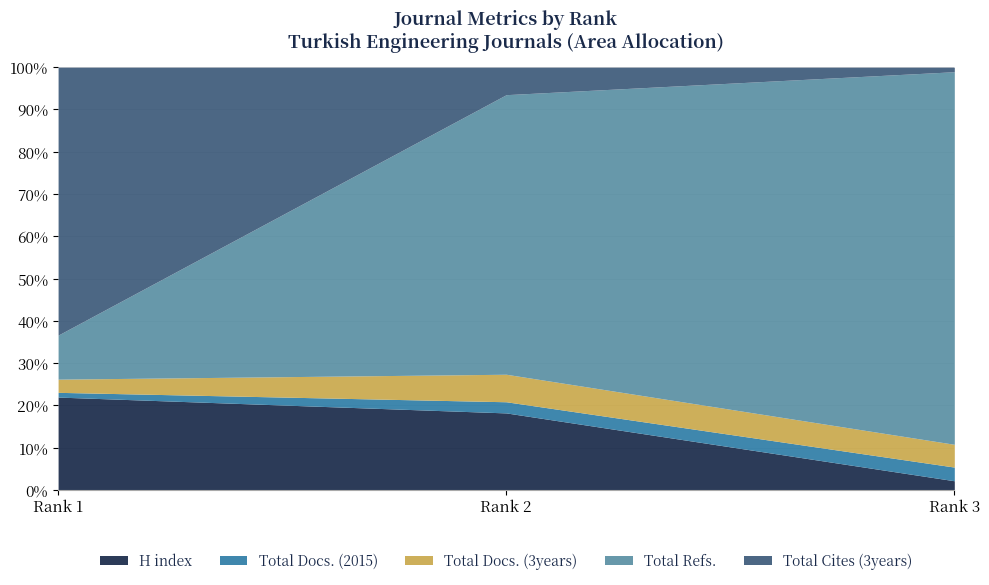

What is the minimum value shown in the chart?

4